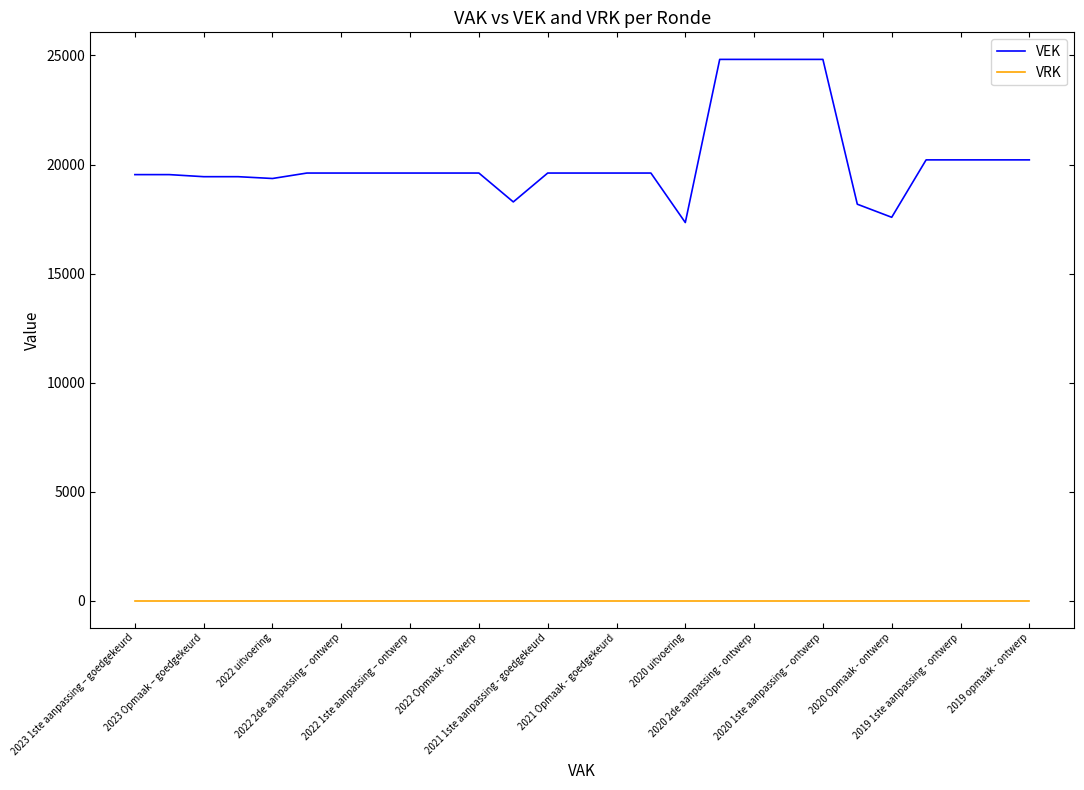

What is the greatest value displayed?

24821